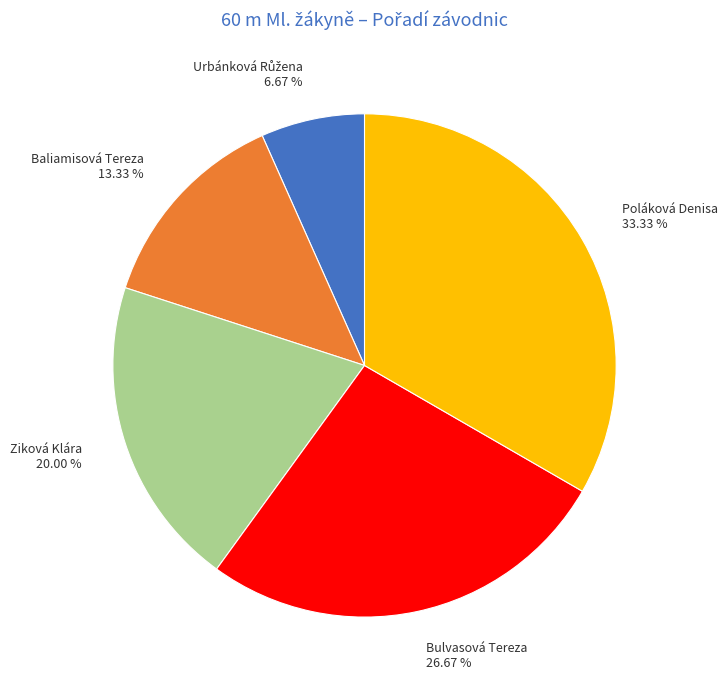

What percentage do Bulvasová Tereza and Poláková Denisa together represent?

60.0%